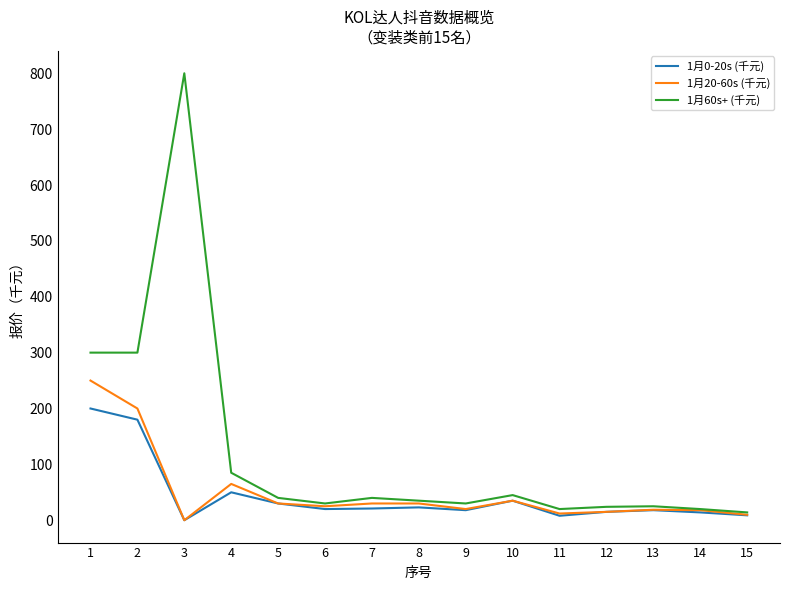

Which series has the widest spread of values?

1月60s+ (千元)